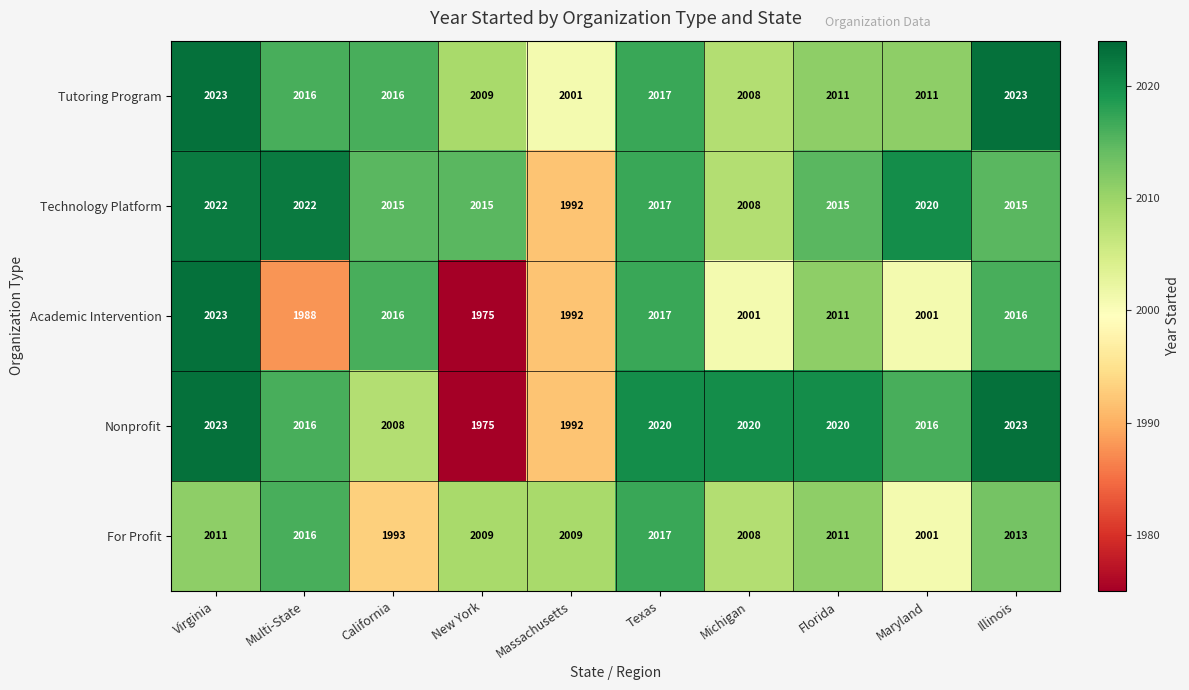

How many data points in Nonprofit are less than 2020?

5